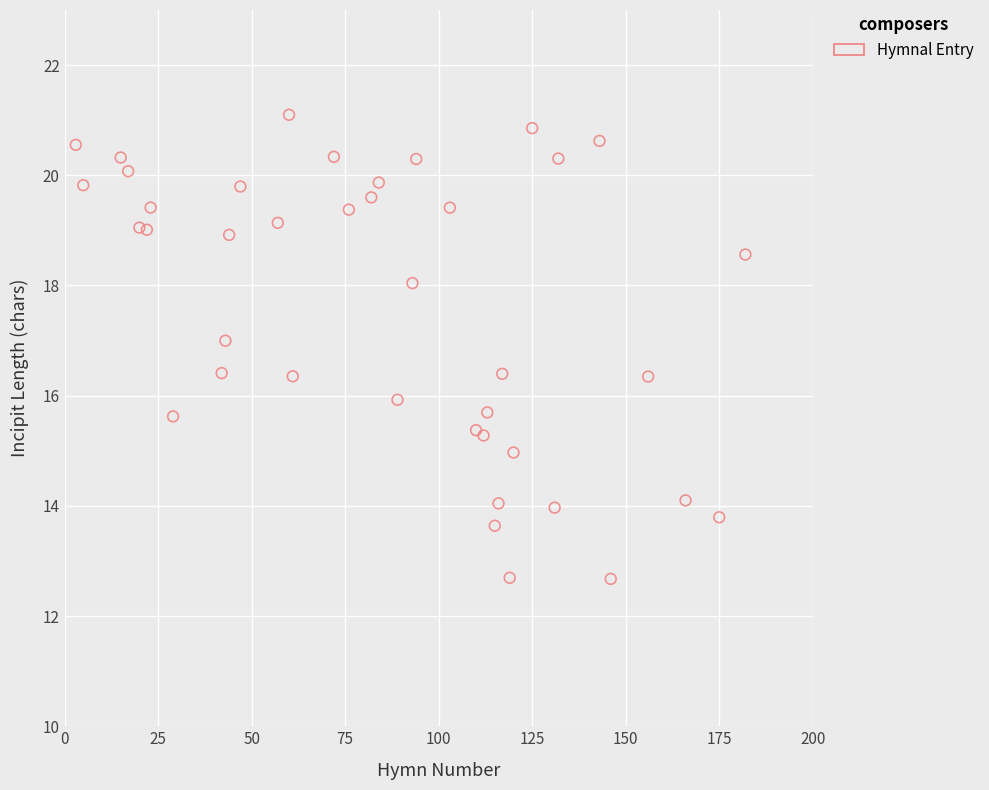

What is the range of Y values (max minus min)?

8.4